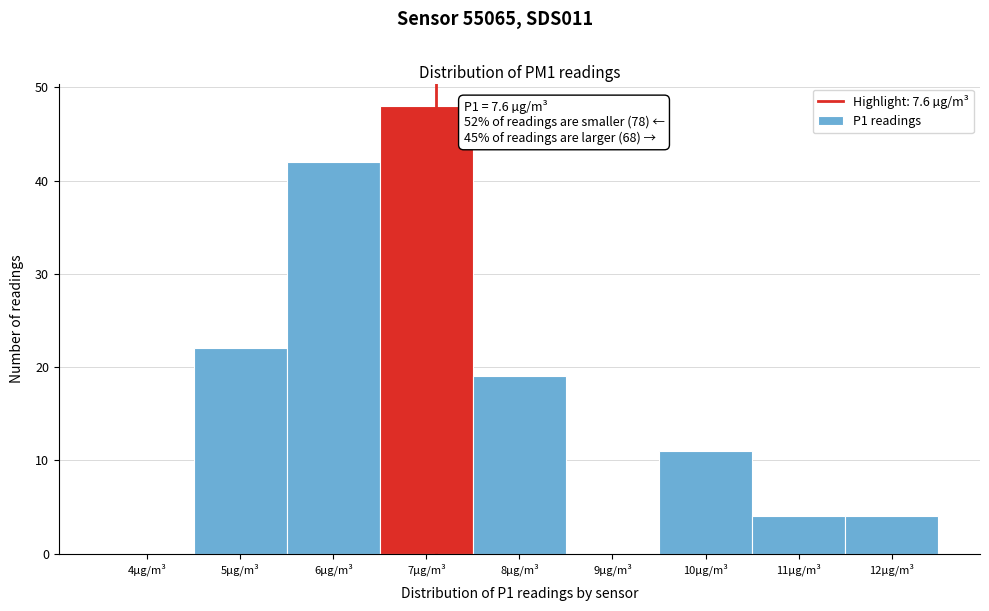

Reading left to right, extract all data points from this chart.

4µg/m³=0	5µg/m³=22	6µg/m³=42	7µg/m³=48	8µg/m³=19	9µg/m³=0	10µg/m³=11	11µg/m³=4	12µg/m³=4